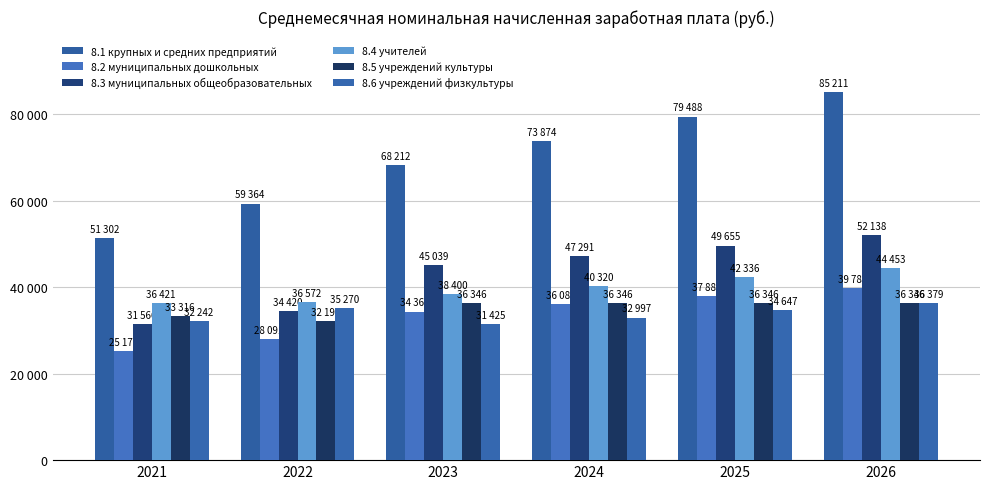

Which series has the largest range (max minus min)?

8.1 крупных и средних предприятий